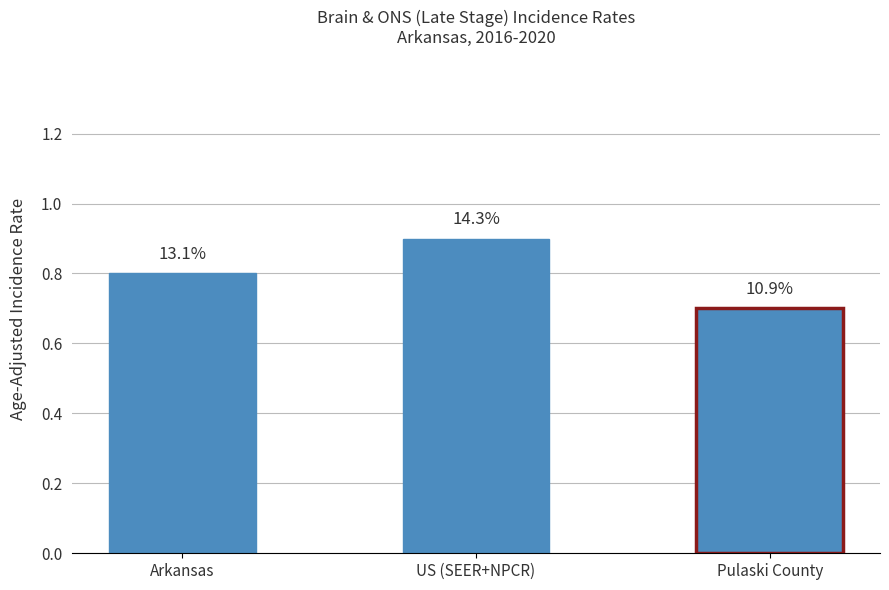

How many series are shown in this chart?

1